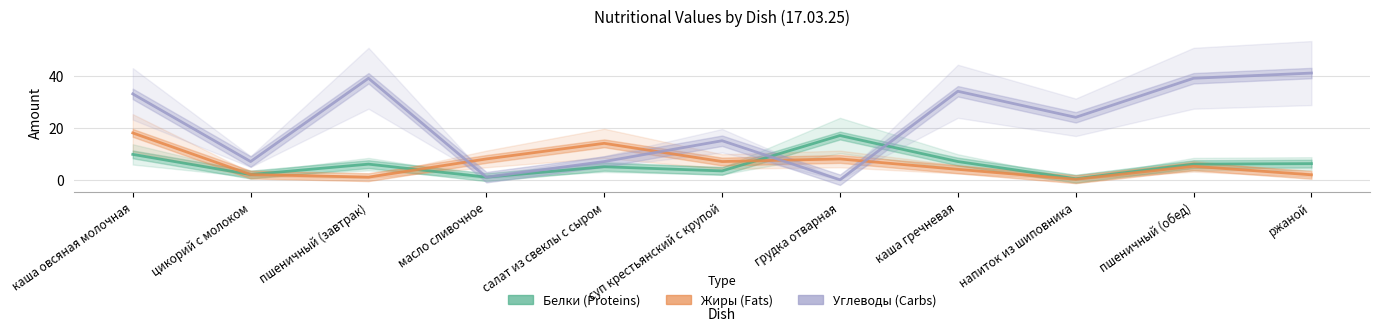

At how many categories does at least one series exceed 27?

5